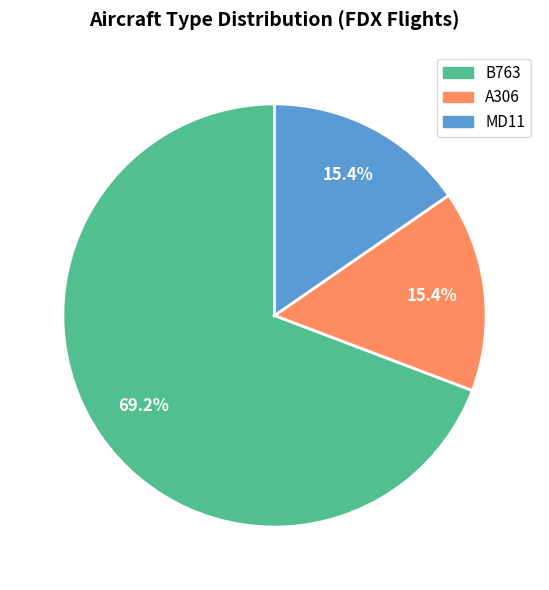

Which has a higher value, MD11 or B763?

B763